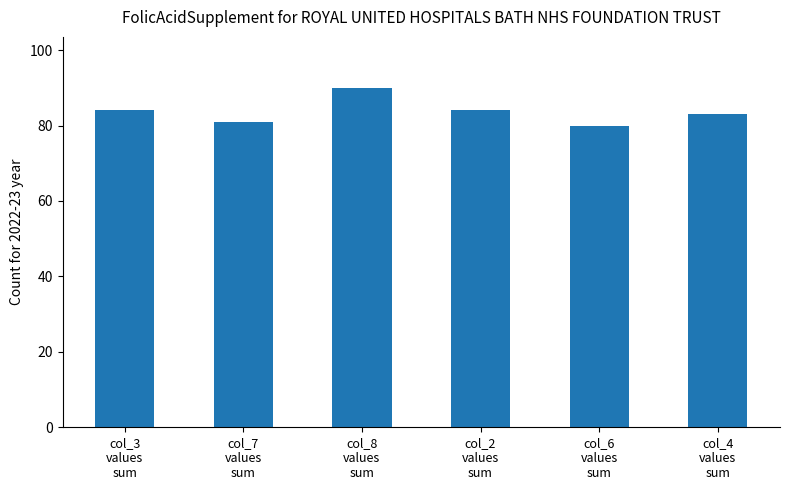

What is the maximum value shown in the chart?

90